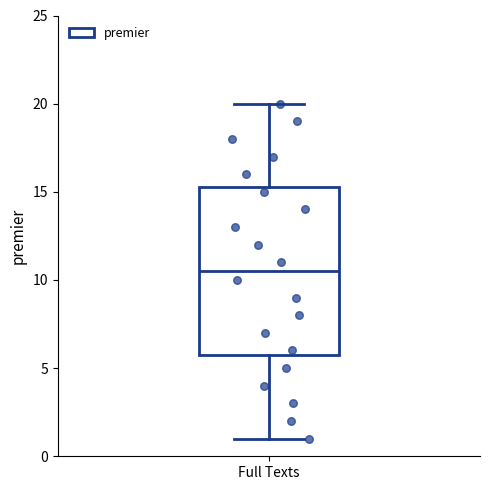

Where does the upper whisker of the box for Full Texts end on the y-axis? The values are not printed on the chart, so give them approximately, as read against the axis.

20.0